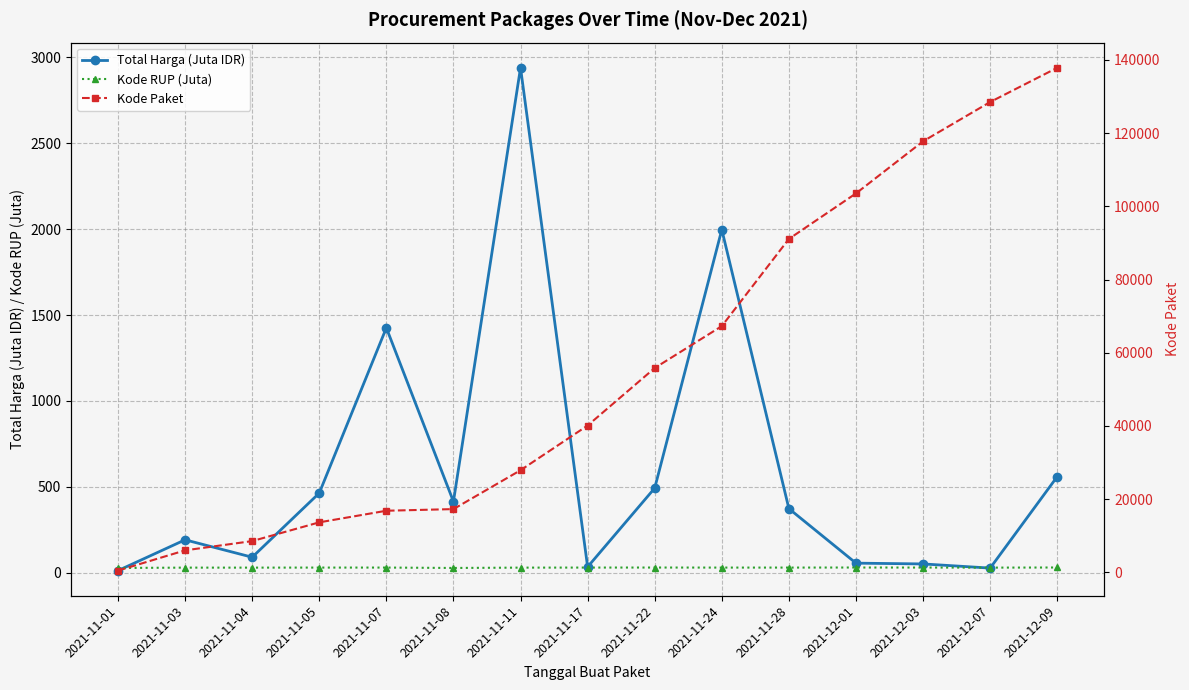

What are all the series names shown in the legend?

Total Harga (Juta IDR), Kode RUP (Juta), Kode Paket